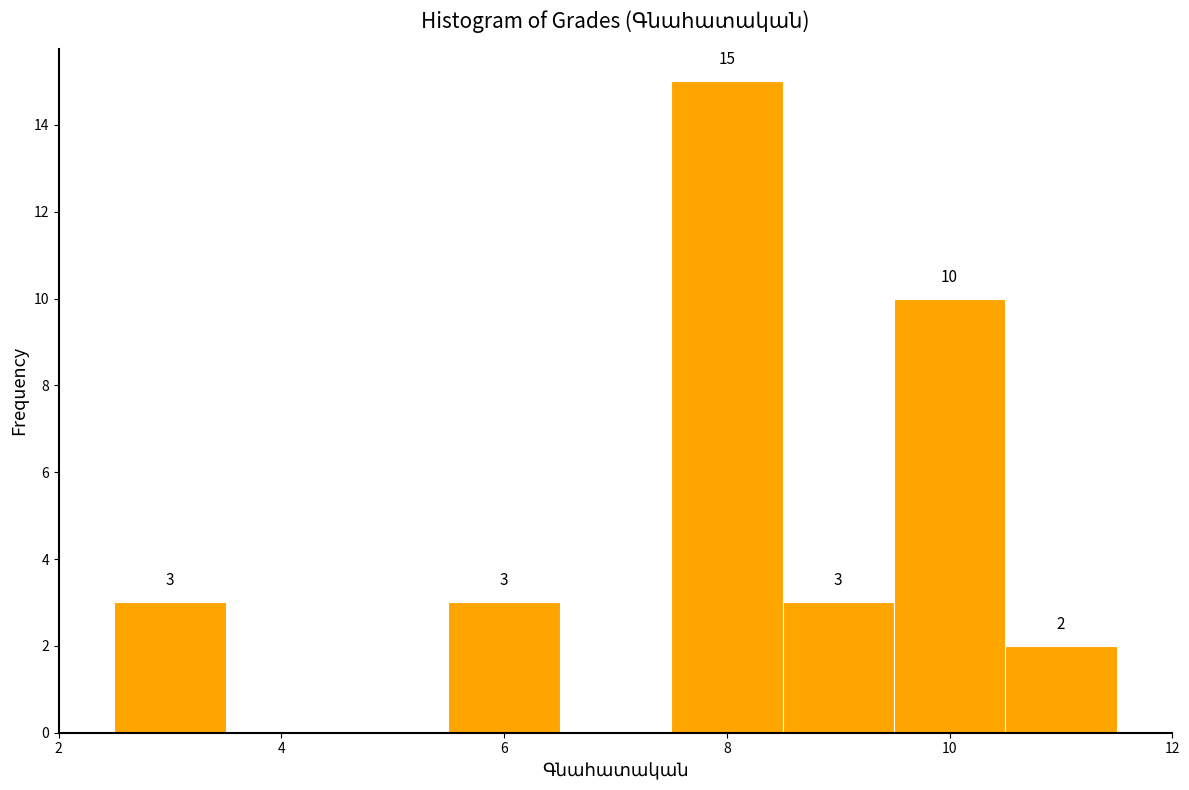

Over which range of the x-axis is the bar tallest?

7.5 to 8.5